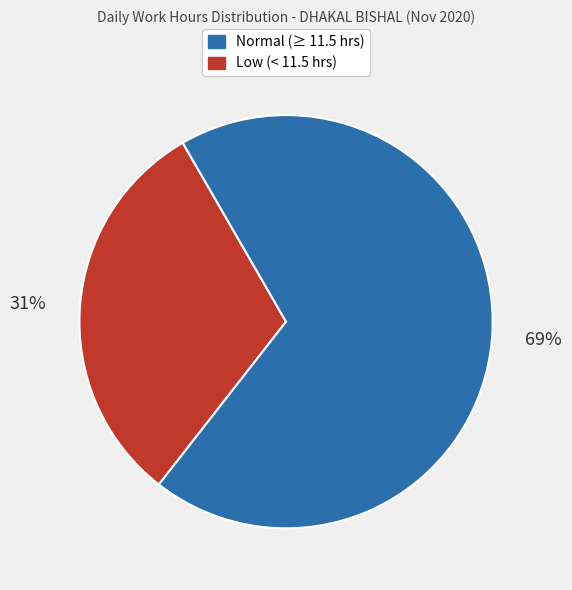

Count the number of slices in the pie.

2